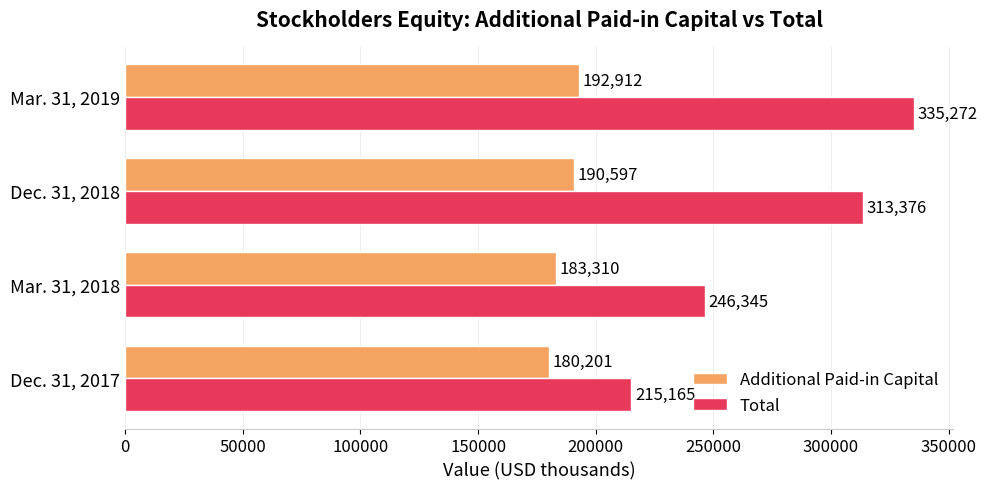

Rank the series by their maximum value, from highest to lowest.

Total, Additional Paid-in Capital